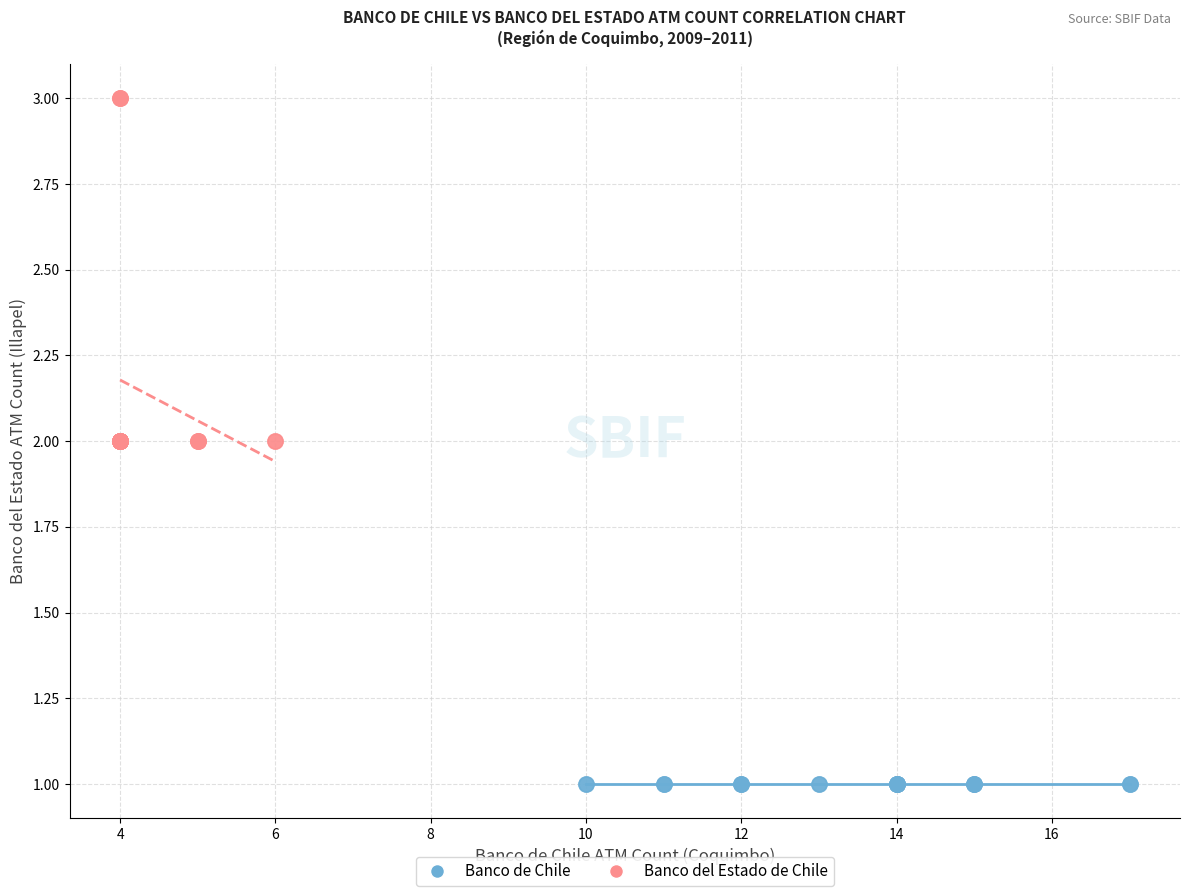

Which series reaches the minimum Y coordinate?

Banco de Chile